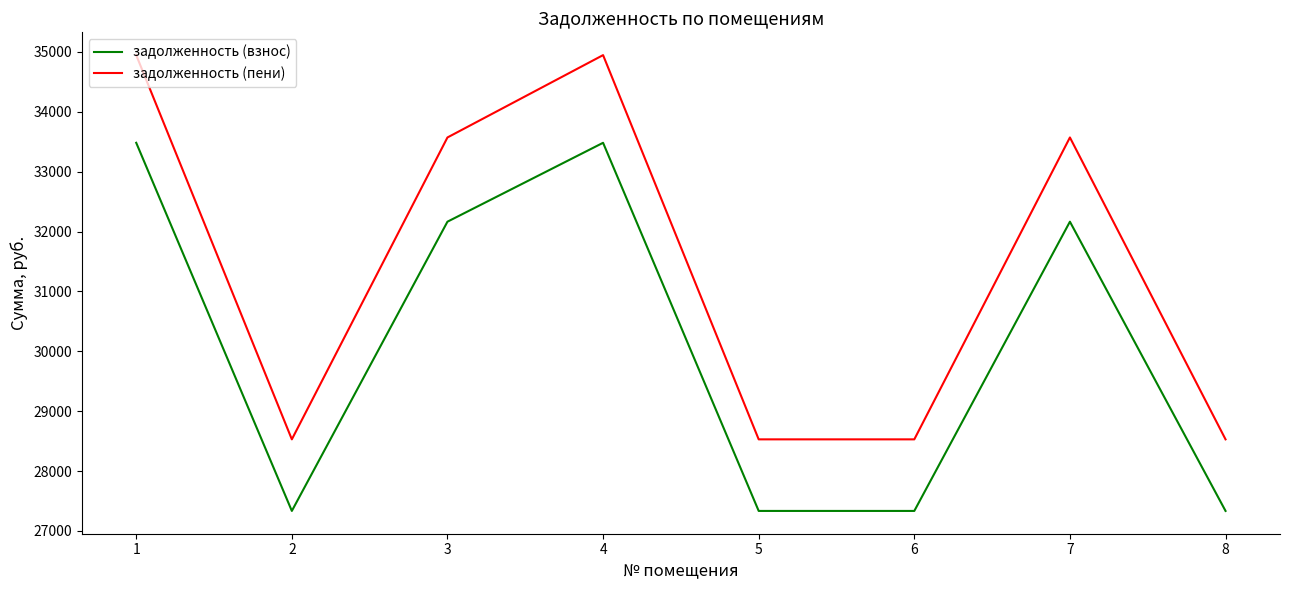

What is the sum of the задолженность (взнос) values at 5 and 3?

59498.6